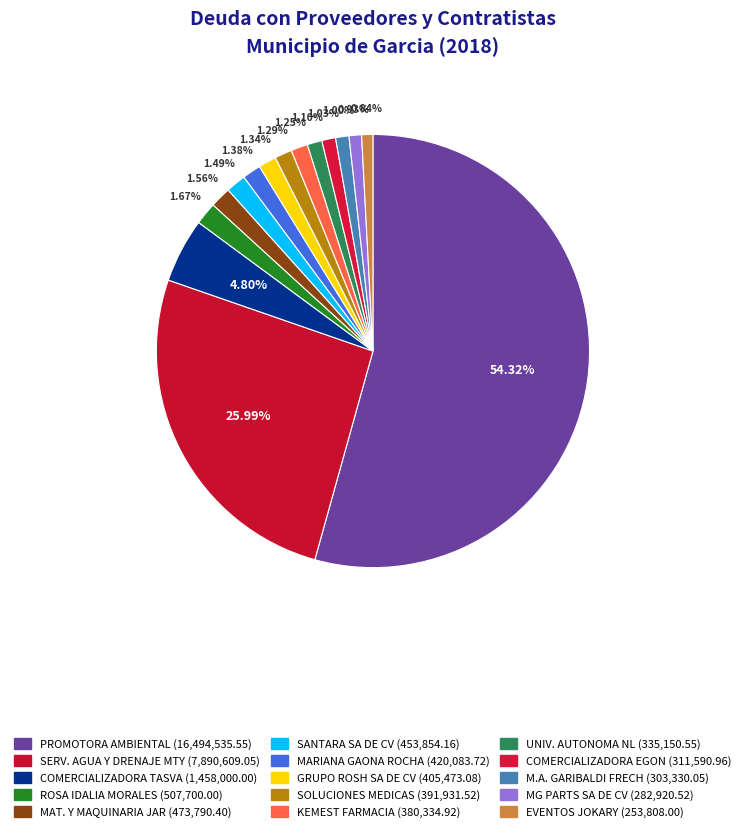

How many segments does this pie chart have?

15